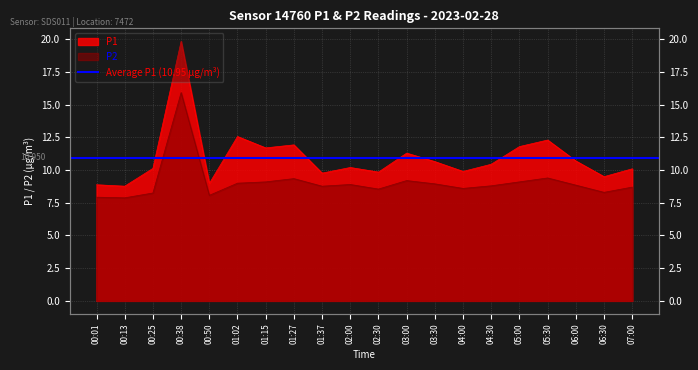

What is the sum of the P1 values at 00:38 and 05:30?

32.2